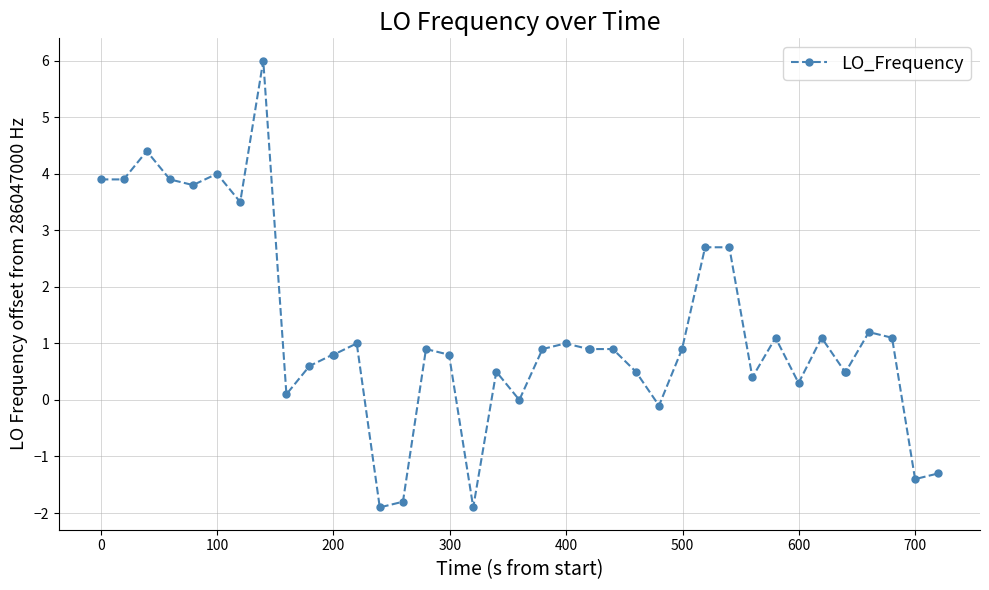

What is the difference between the maximum and minimum values?

7.9